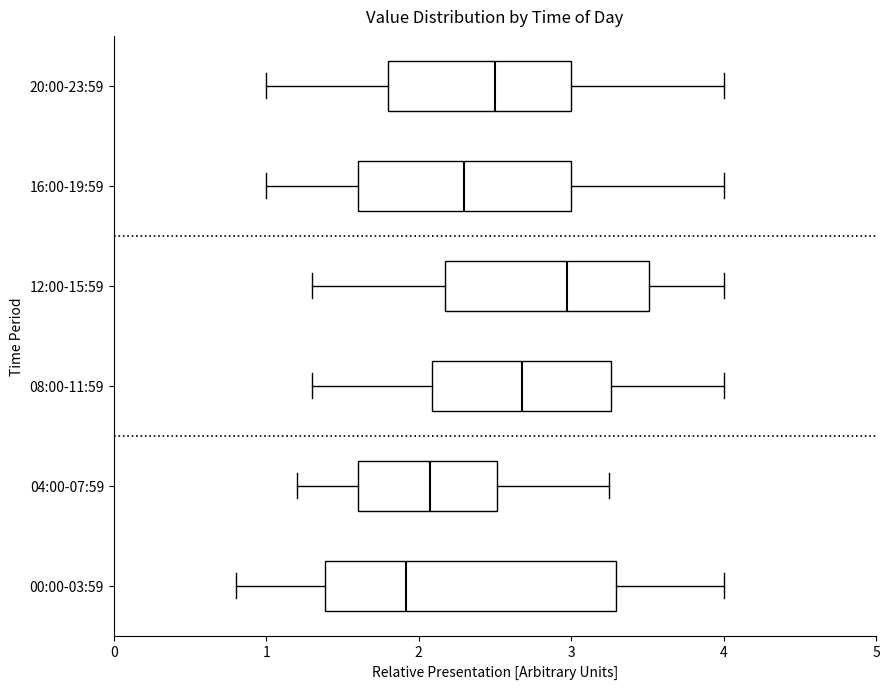

Which box's median line is the furthest to the left?

00:00-03:59